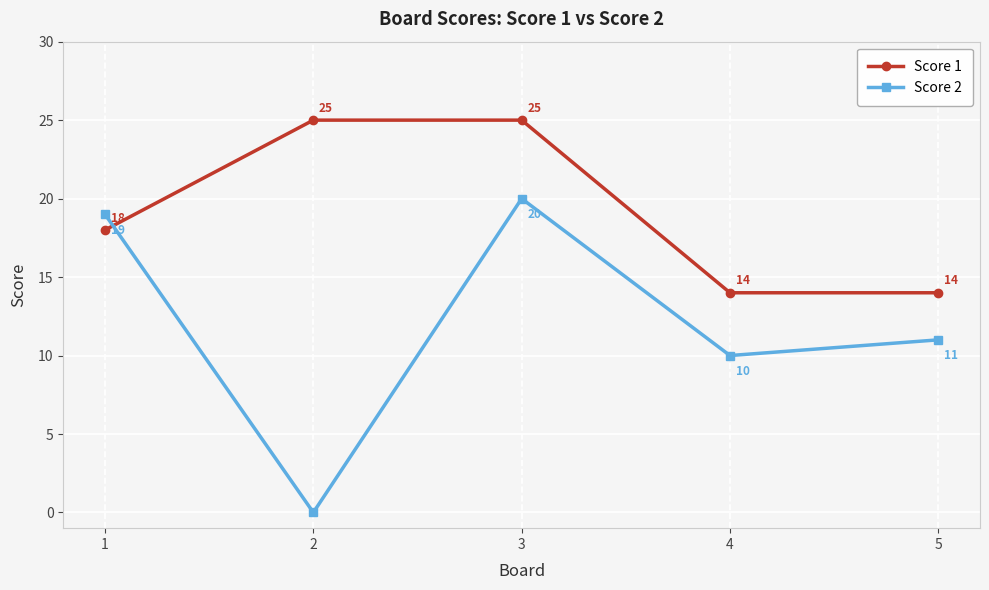

What is the sum of all Score 1 values?

96